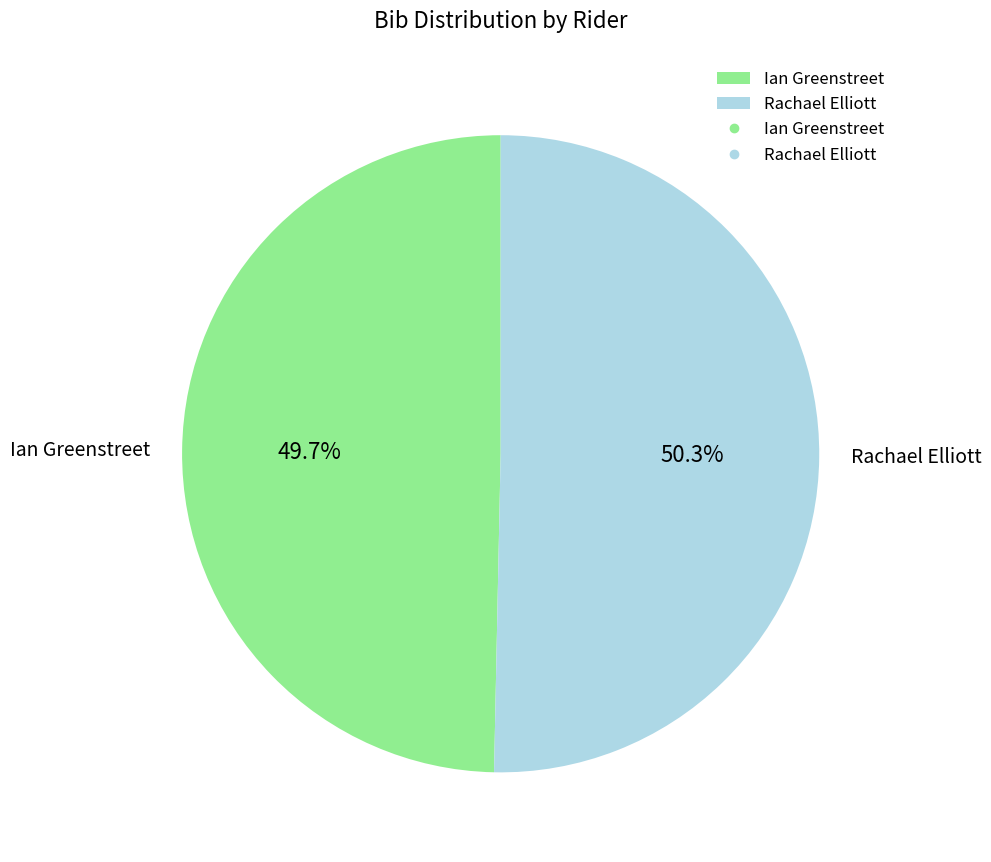

To the nearest percent, what is the combined percentage of Rachael Elliott and Ian Greenstreet?

100%